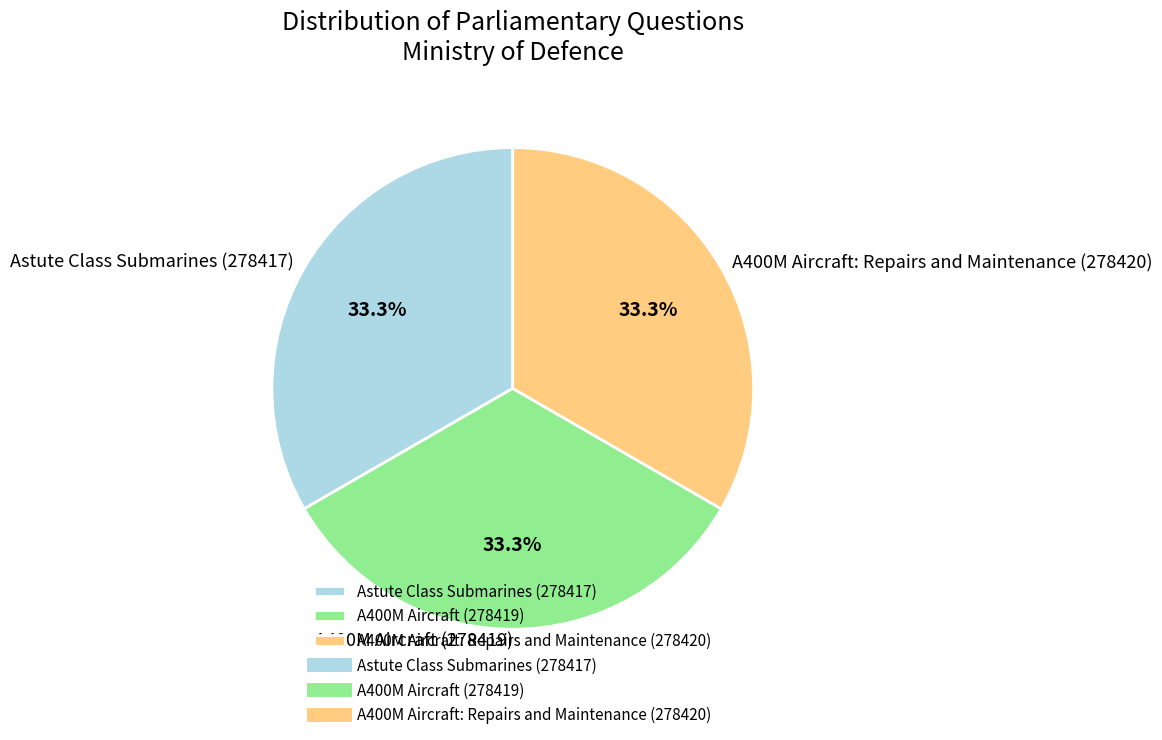

Approximately how many times larger is the value at Astute Class Submarines (278417) compared to A400M Aircraft: Repairs and Maintenance (278420)?

1.0